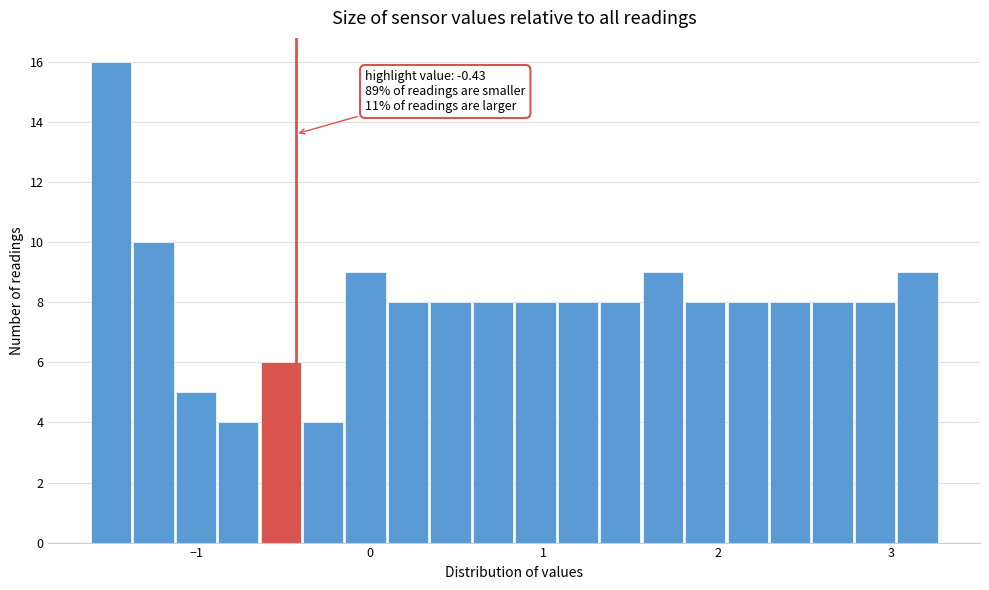

Read against the x-axis, roughly where is the centre of the tallest bar?

-1.5